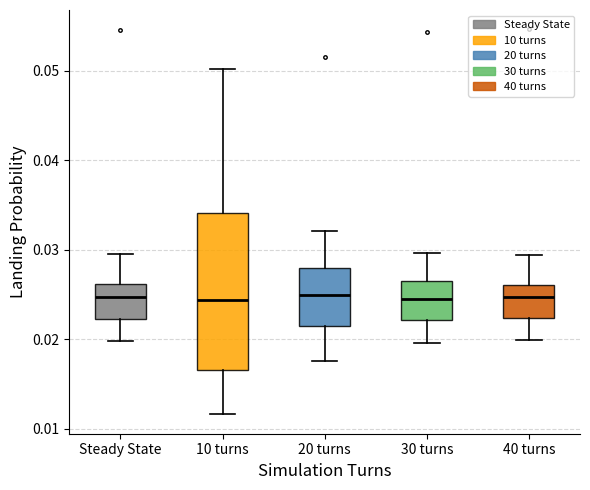

Where is the lower edge of the box for Steady State on the y-axis? The values are not printed on the chart, so give them approximately, as read against the axis.

0.022